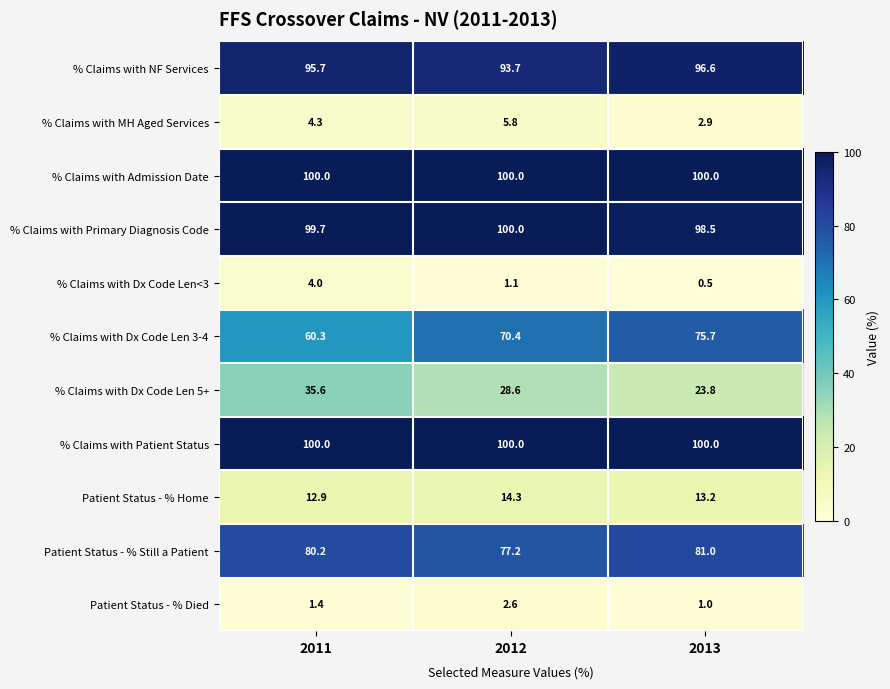

Where does the % Claims with Dx Code Len 3-4 series first go above 70?

2012